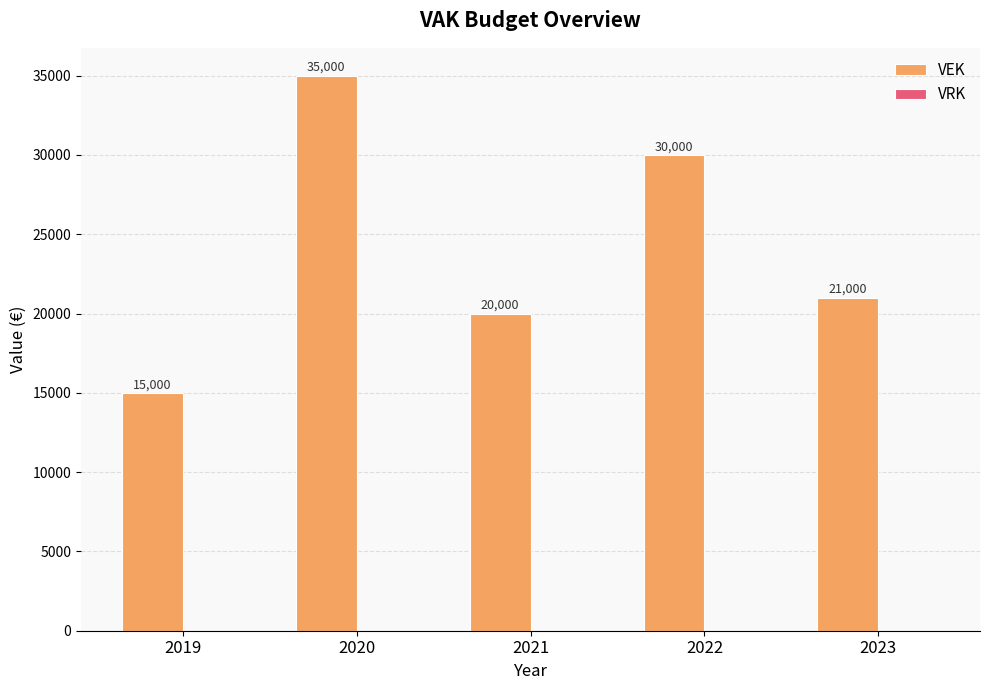

Rank the categories by value from lowest to highest.

2019, 2021, 2023, 2022, 2020